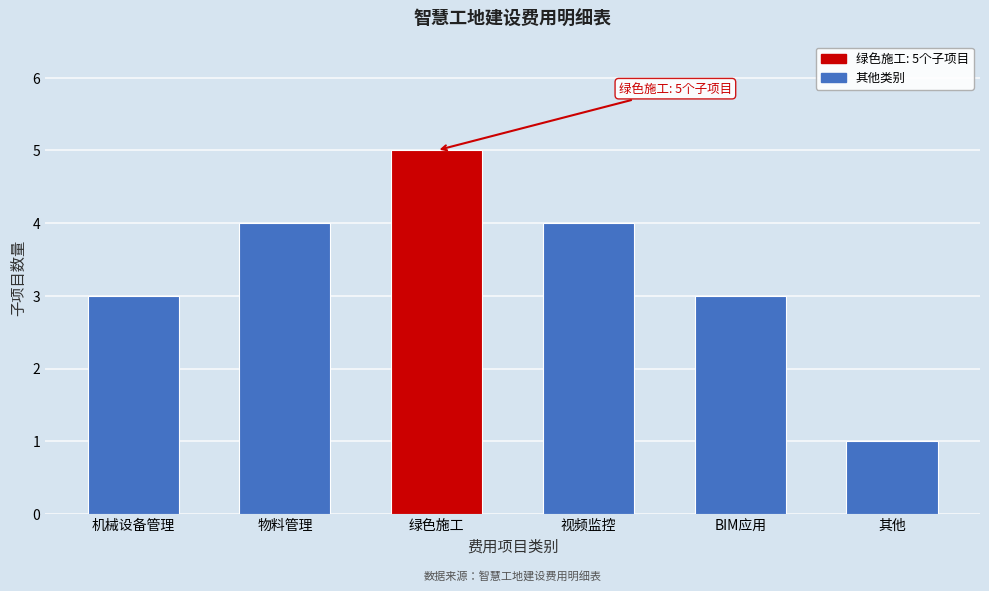

Reading right to left, extract all data points from this chart.

其他=1	BIM应用=3	视频监控=4	绿色施工=5	物料管理=4	机械设备管理=3